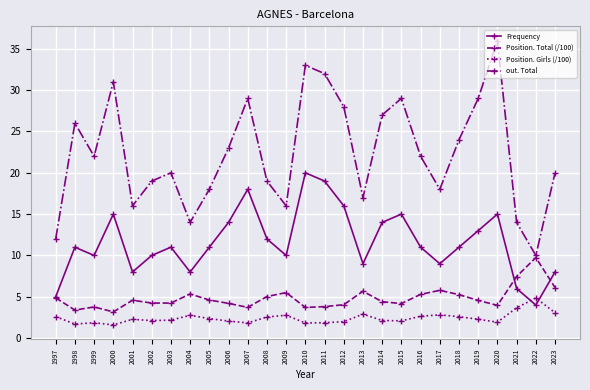

What is the spread (max minus min) of values at 2022?

6.0